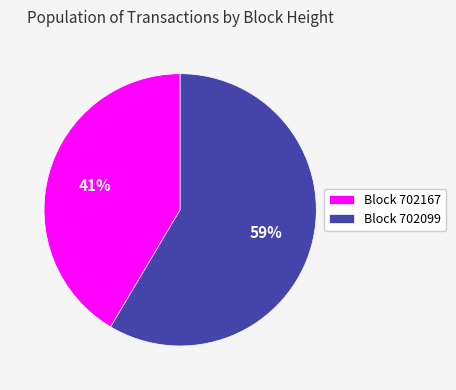

Is the sum of Block 702099 and Block 702167 greater than half?

Yes